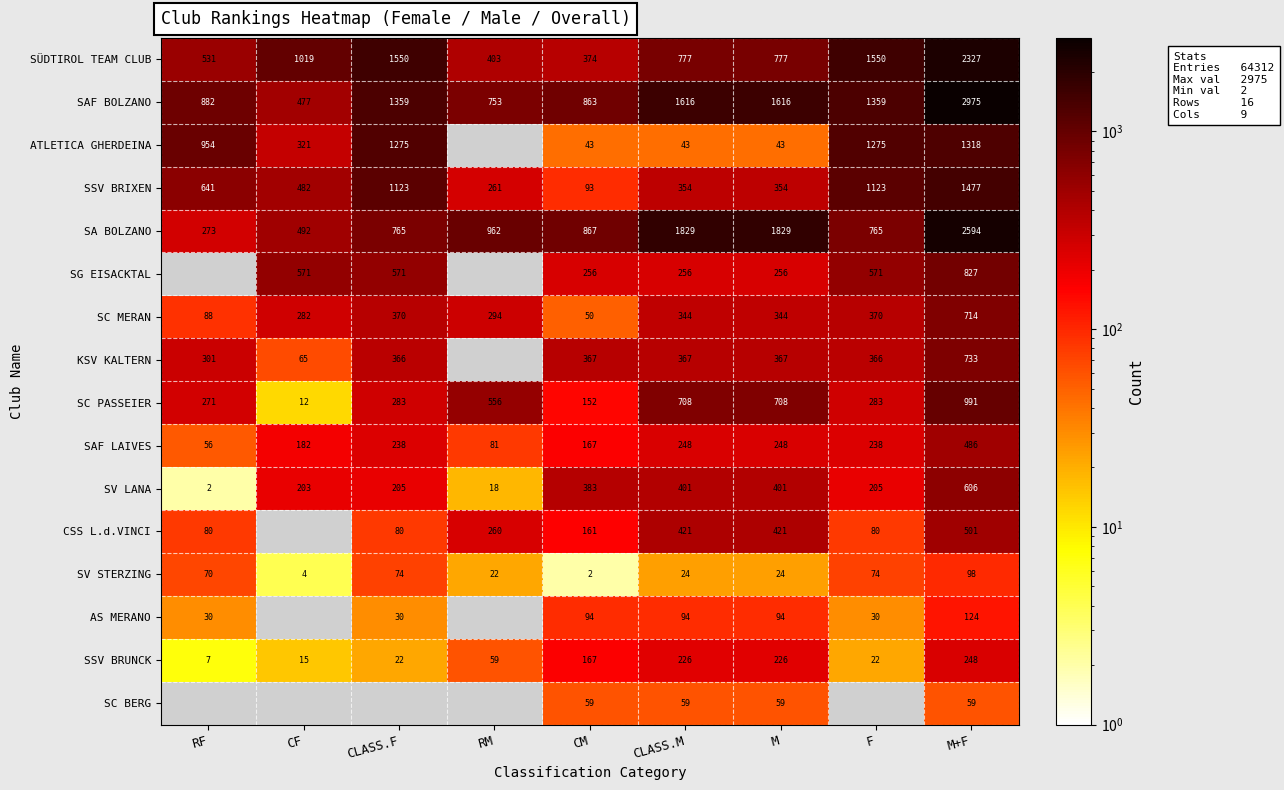

What is the maximum value for SV STERZING?

98